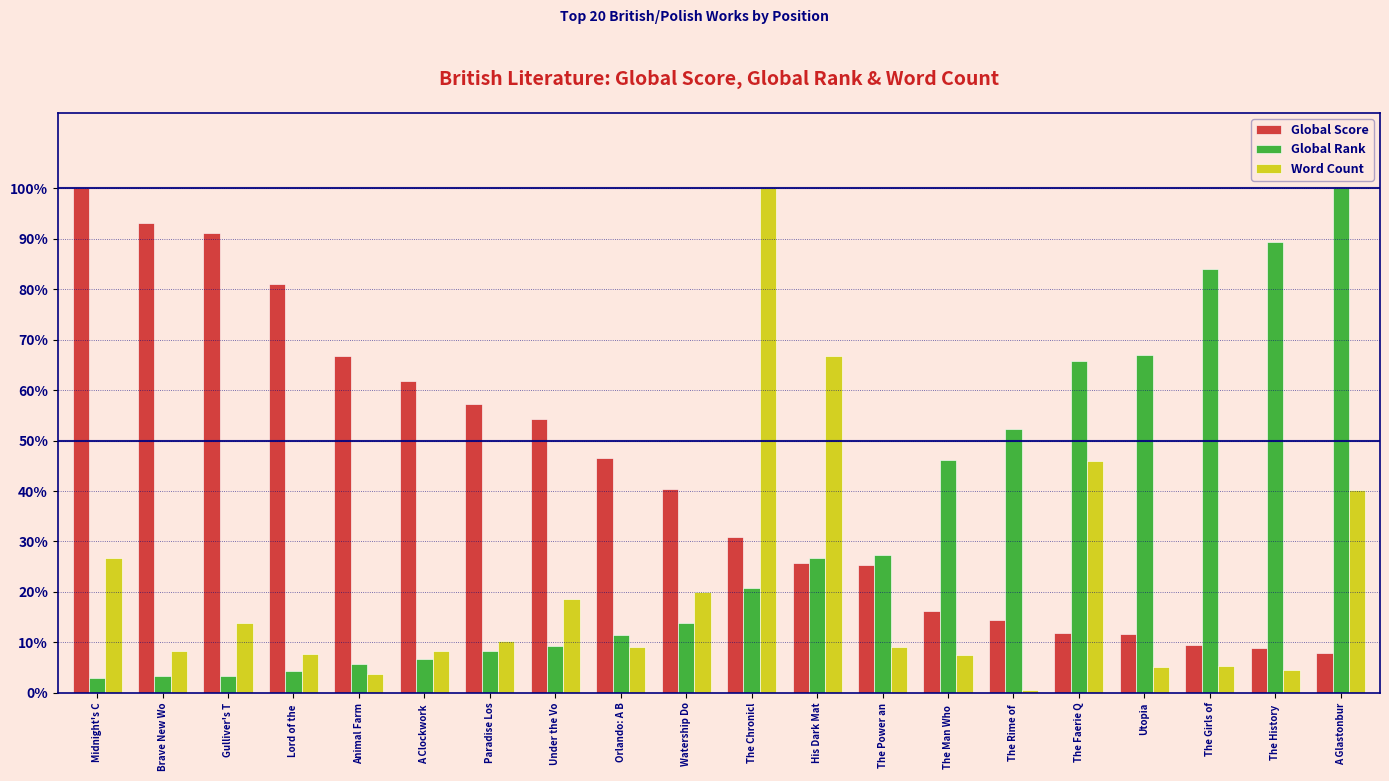

At which label is Word Count closest to 0?

The Rime of 